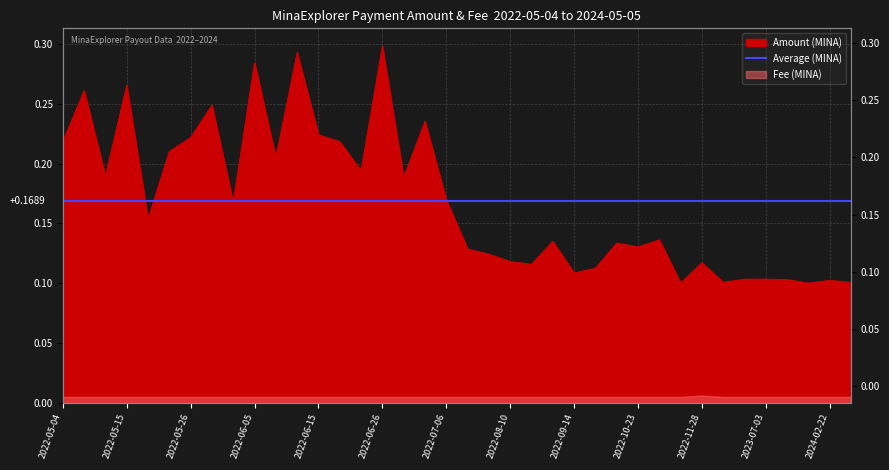

Read the value at 2022-08-21.

0.1